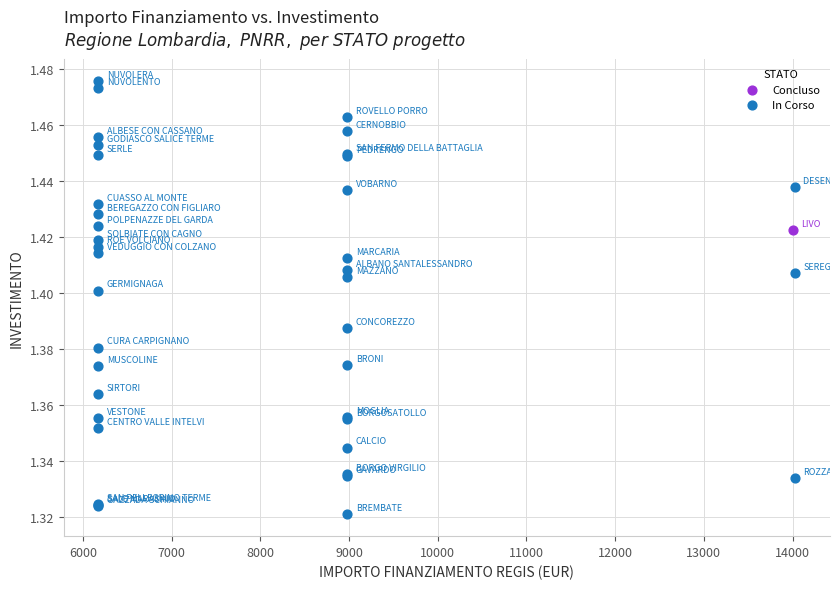

What are all the series names shown in the legend?

Concluso, In Corso